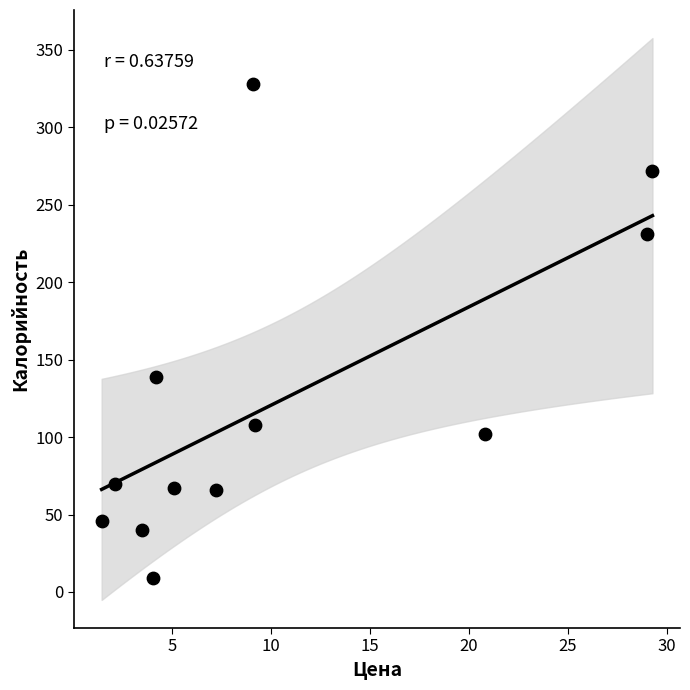

What is the range of Y values (max minus min)?

319